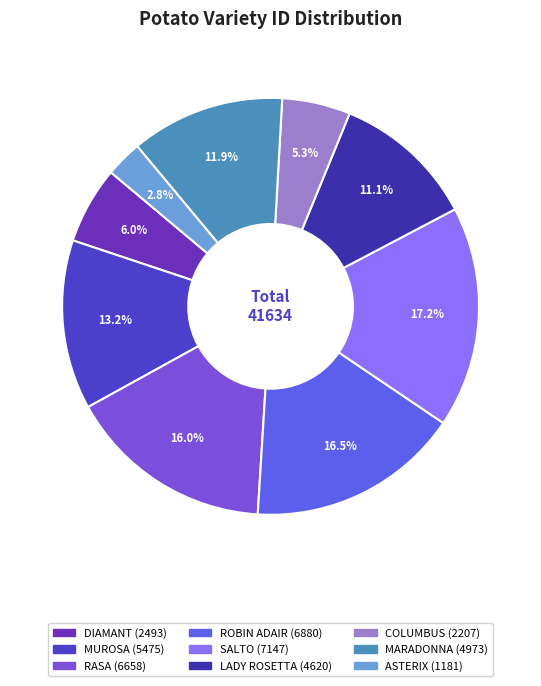

What percentage is the SALTO slice, to the nearest percent?

17%